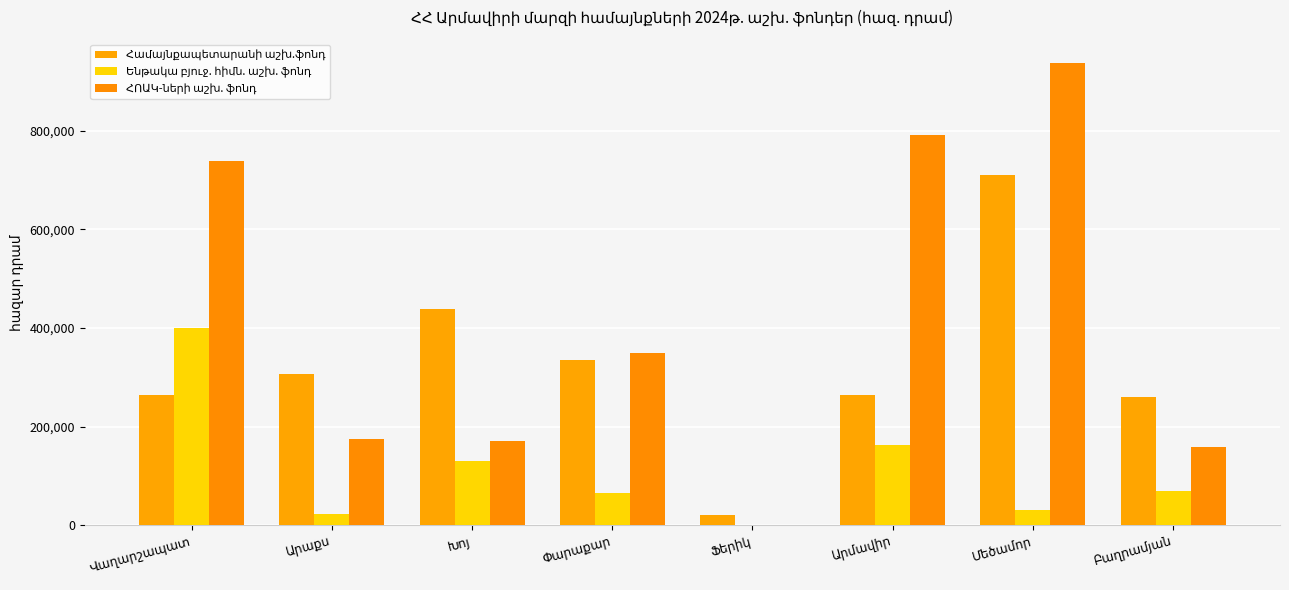

How many series are shown in this chart?

3